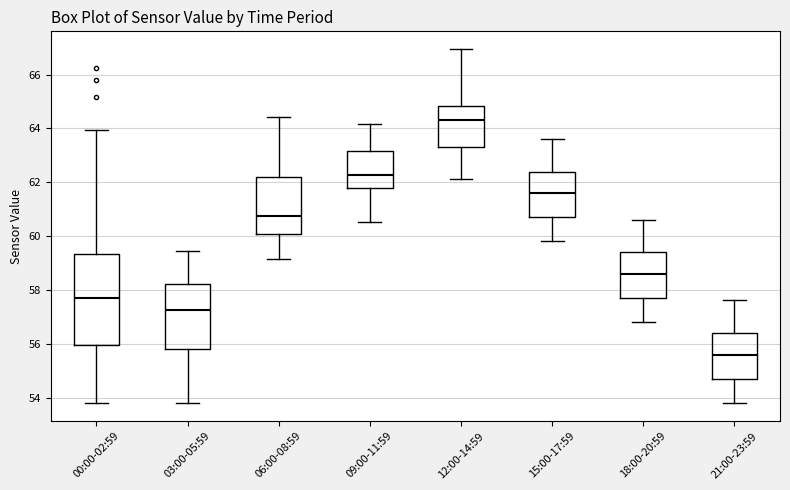

Reading left to right, transcribe this box plot: for each box, give where its median line is, the range the box spans, and where its two whiskers end, as read against the y-axis. The values are not printed on the chart, so give them approximately, as read against the axis.

00:00-02:59: median 57.8, box 56.0 to 59.4, whiskers 53.8 to 64.0
03:00-05:59: median 57.2, box 55.8 to 58.2, whiskers 53.8 to 59.4
06:00-08:59: median 60.8, box 60.0 to 62.2, whiskers 59.2 to 64.4
09:00-11:59: median 62.2, box 61.8 to 63.2, whiskers 60.6 to 64.2
12:00-14:59: median 64.4, box 63.4 to 64.8, whiskers 62.2 to 67.0
15:00-17:59: median 61.6, box 60.8 to 62.4, whiskers 59.8 to 63.6
18:00-20:59: median 58.6, box 57.8 to 59.4, whiskers 56.8 to 60.6
21:00-23:59: median 55.6, box 54.8 to 56.4, whiskers 53.8 to 57.6